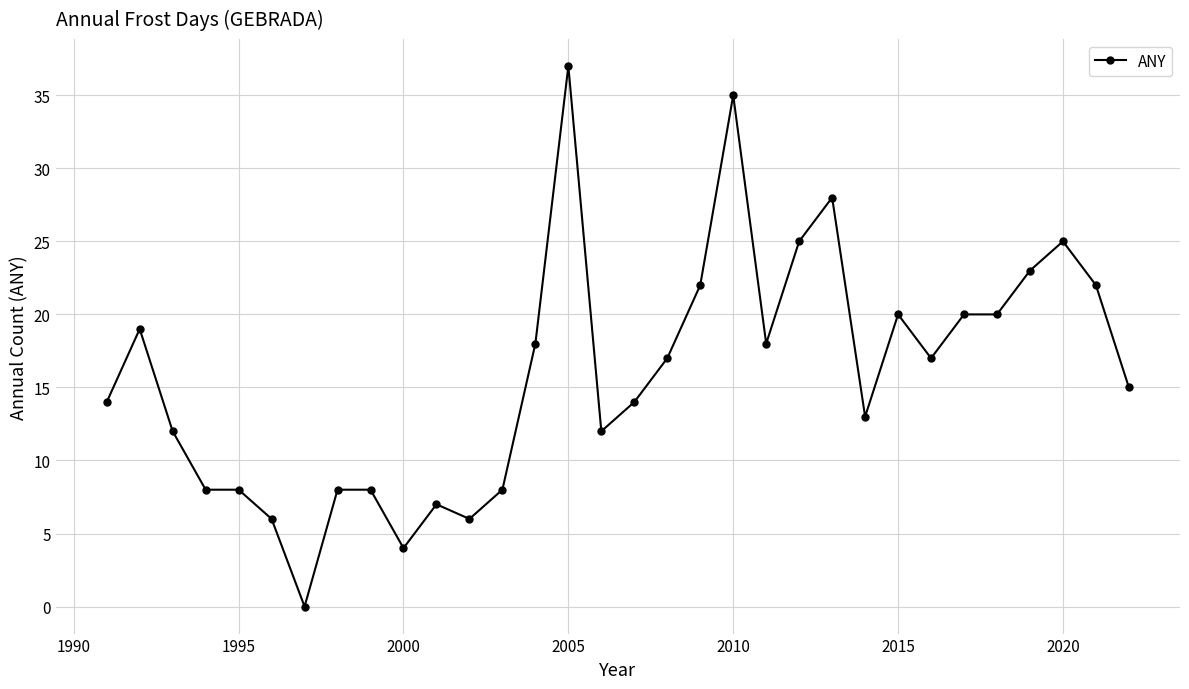

True or false: there are more than 0 points higher than both neighbors.

True